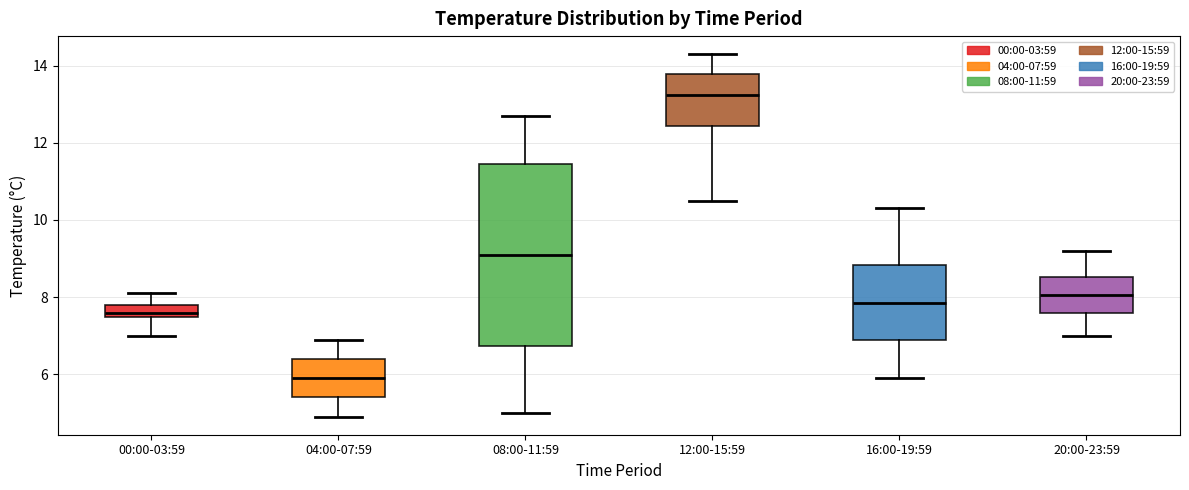

Reading left to right, transcribe this box plot: for each box, give where its median line is, the range the box spans, and where its two whiskers end, as read against the y-axis. The values are not printed on the chart, so give them approximately, as read against the axis.

00:00-03:59: median 7.6, box 7.4 to 7.8, whiskers 7.0 to 8.2
04:00-07:59: median 6.0, box 5.4 to 6.4, whiskers 5.0 to 7.0
08:00-11:59: median 9.2, box 6.8 to 11.4, whiskers 5.0 to 12.8
12:00-15:59: median 13.2, box 12.4 to 13.8, whiskers 10.6 to 14.4
16:00-19:59: median 7.8, box 6.8 to 8.8, whiskers 6.0 to 10.4
20:00-23:59: median 8.0, box 7.6 to 8.6, whiskers 7.0 to 9.2